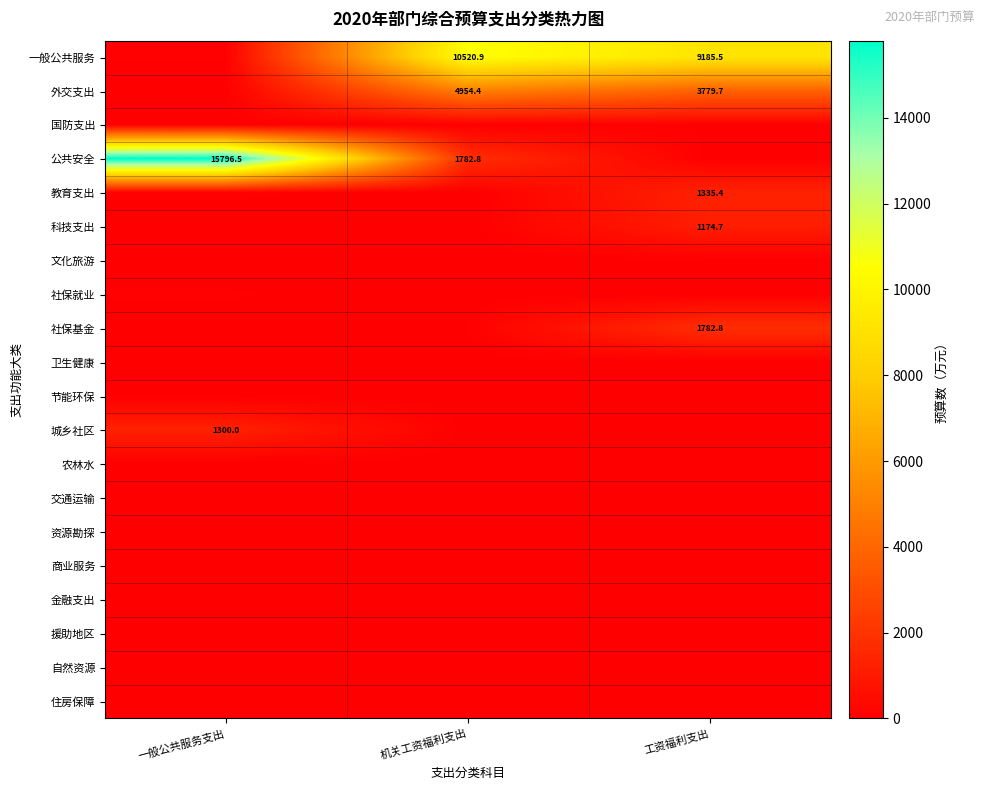

What is the difference between the maximum and minimum values in the 一般公共服务 series?

10456.7